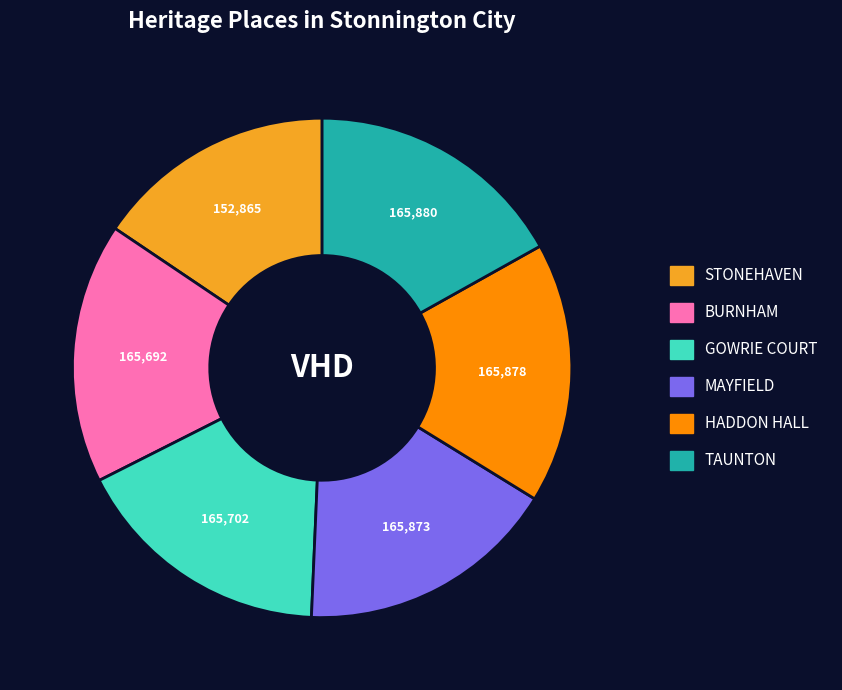

The MAYFIELD slice represents 17% of the pie. True or false?

True